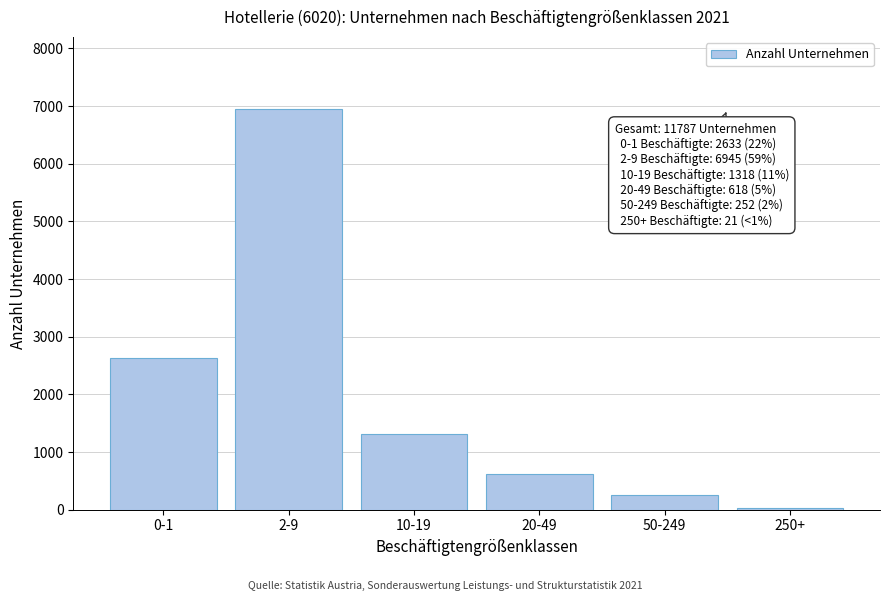

Reading right to left, transcribe all the data shown in this chart.

250+=21	50-249=252	20-49=618	10-19=1318	2-9=6945	0-1=2633